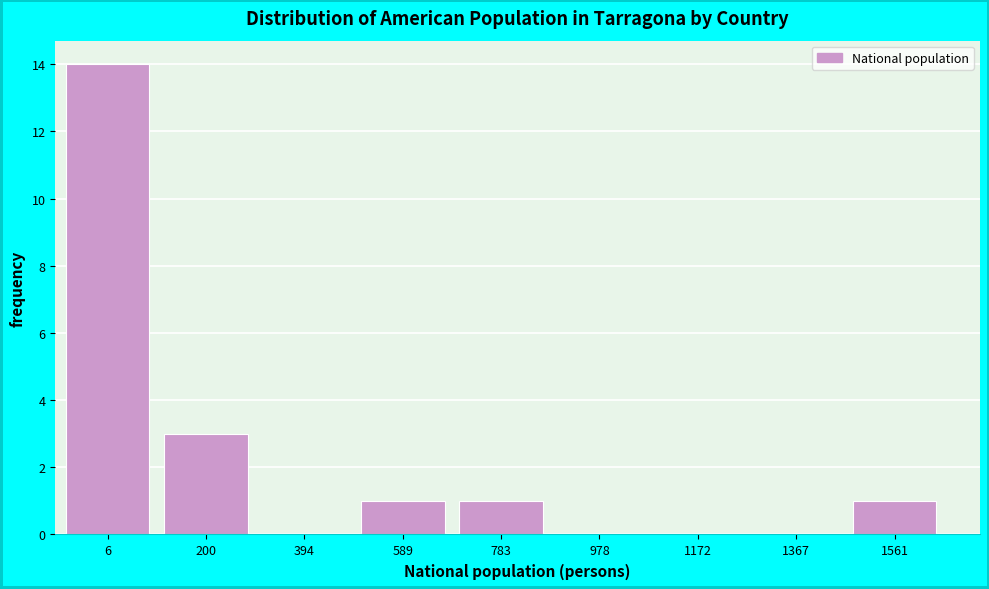

Reading left to right, transcribe all the data shown in this chart.

6=14	200=3	394=0	589=1	783=1	978=0	1172=0	1367=0	1561=1